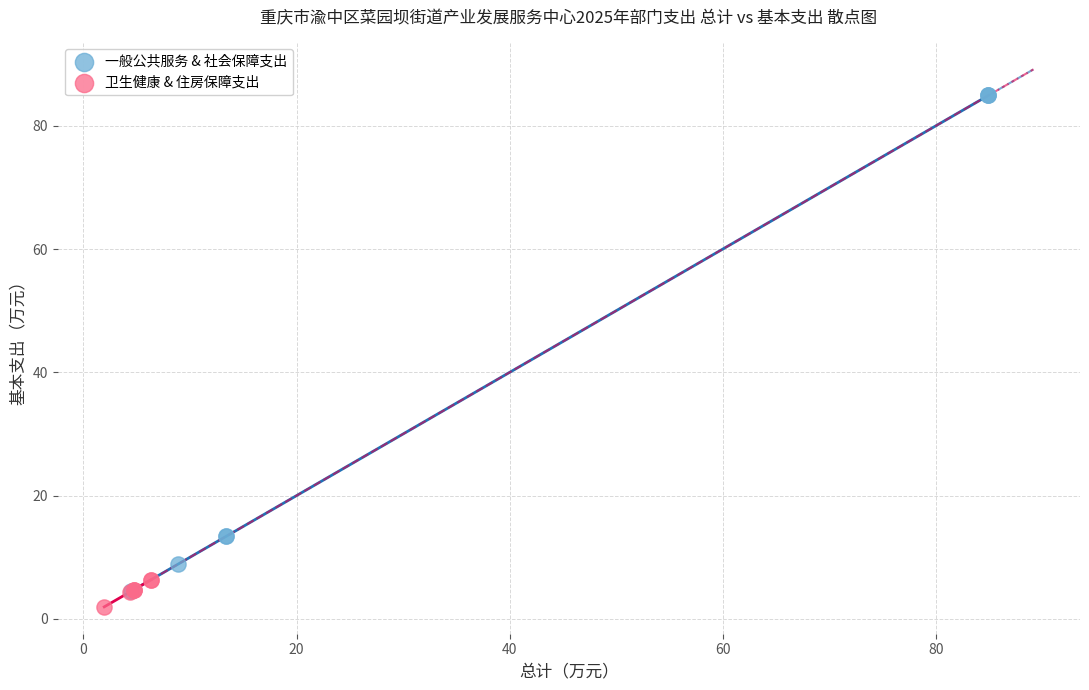

Which series reaches the maximum Y coordinate?

一般公共服务 & 社会保障支出